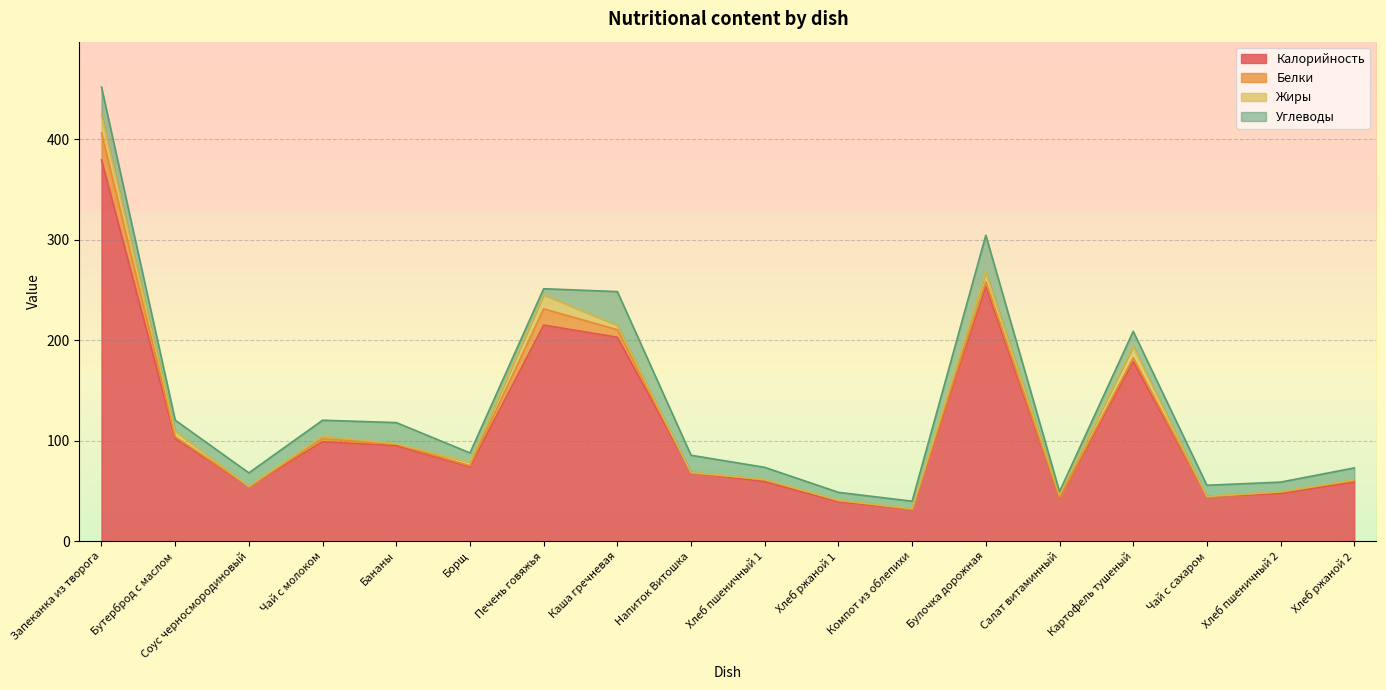

Between Компот из облепихи and Хлеб пшеничный 2, which series saw the biggest shift?

Калорийность